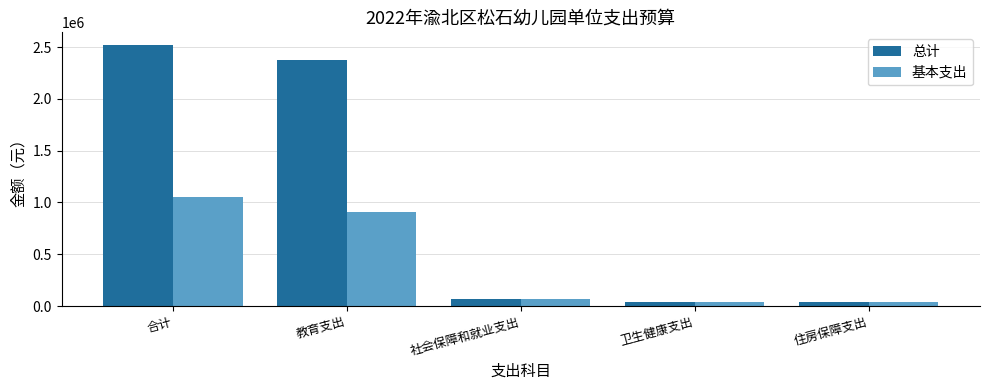

What is the greatest value displayed?

2516879.6